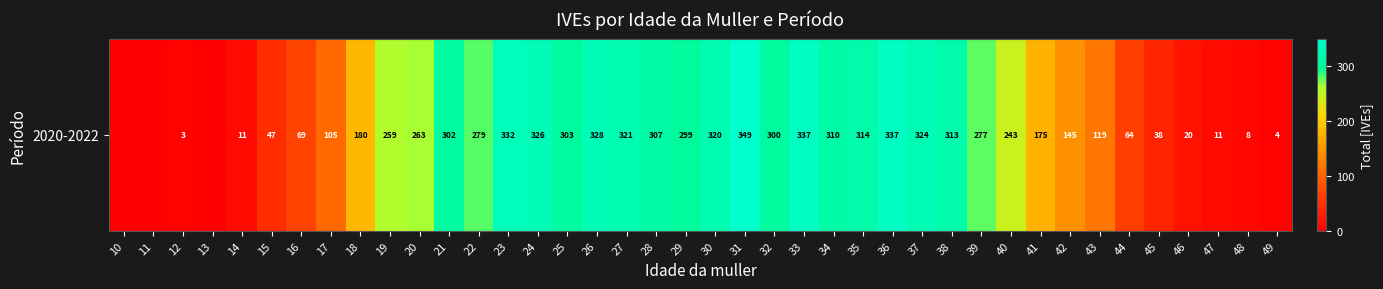

Reading left to right, list all the values displayed in this chart.

10=0	11=0	12=3	13=0	14=11	15=47	16=69	17=105	18=180	19=259	20=263	21=302	22=279	23=332	24=326	25=303	26=328	27=321	28=307	29=299	30=320	31=349	32=300	33=337	34=310	35=314	36=337	37=324	38=313	39=277	40=243	41=175	42=145	43=119	44=64	45=38	46=20	47=11	48=8	49=4